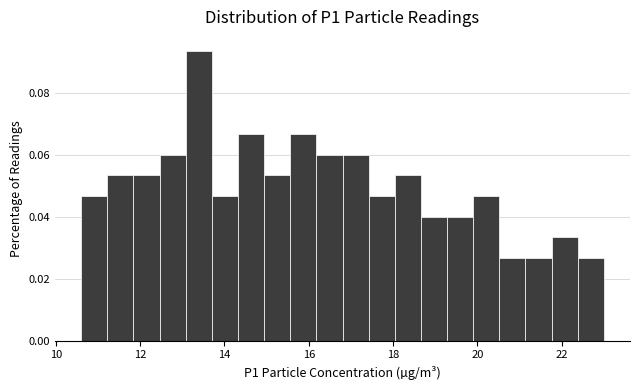

Read against the x-axis, roughly where is the centre of the tallest bar?

13.4